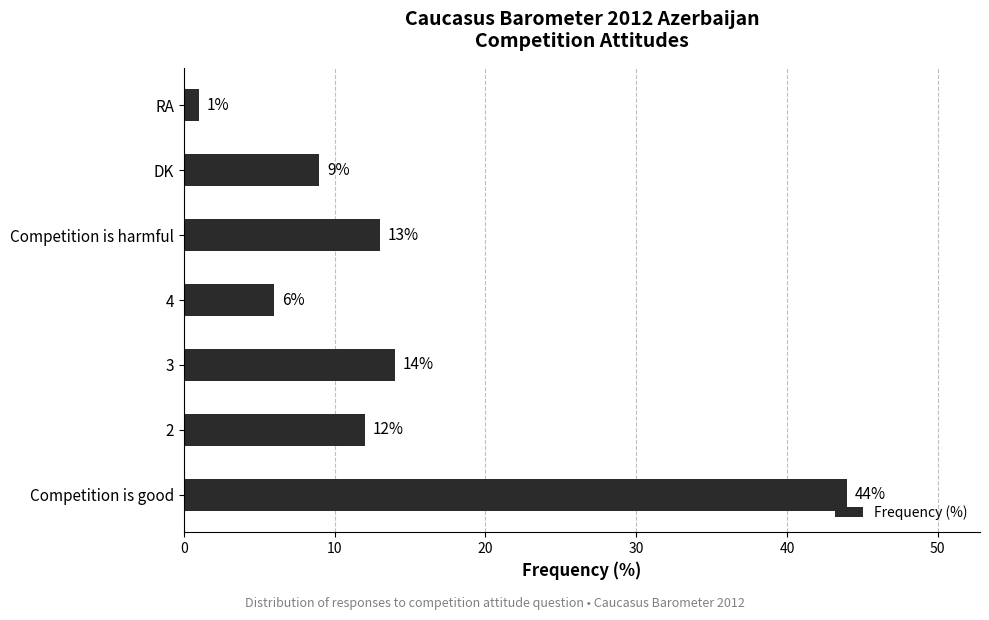

The value at 3 is 14. True or false?

True